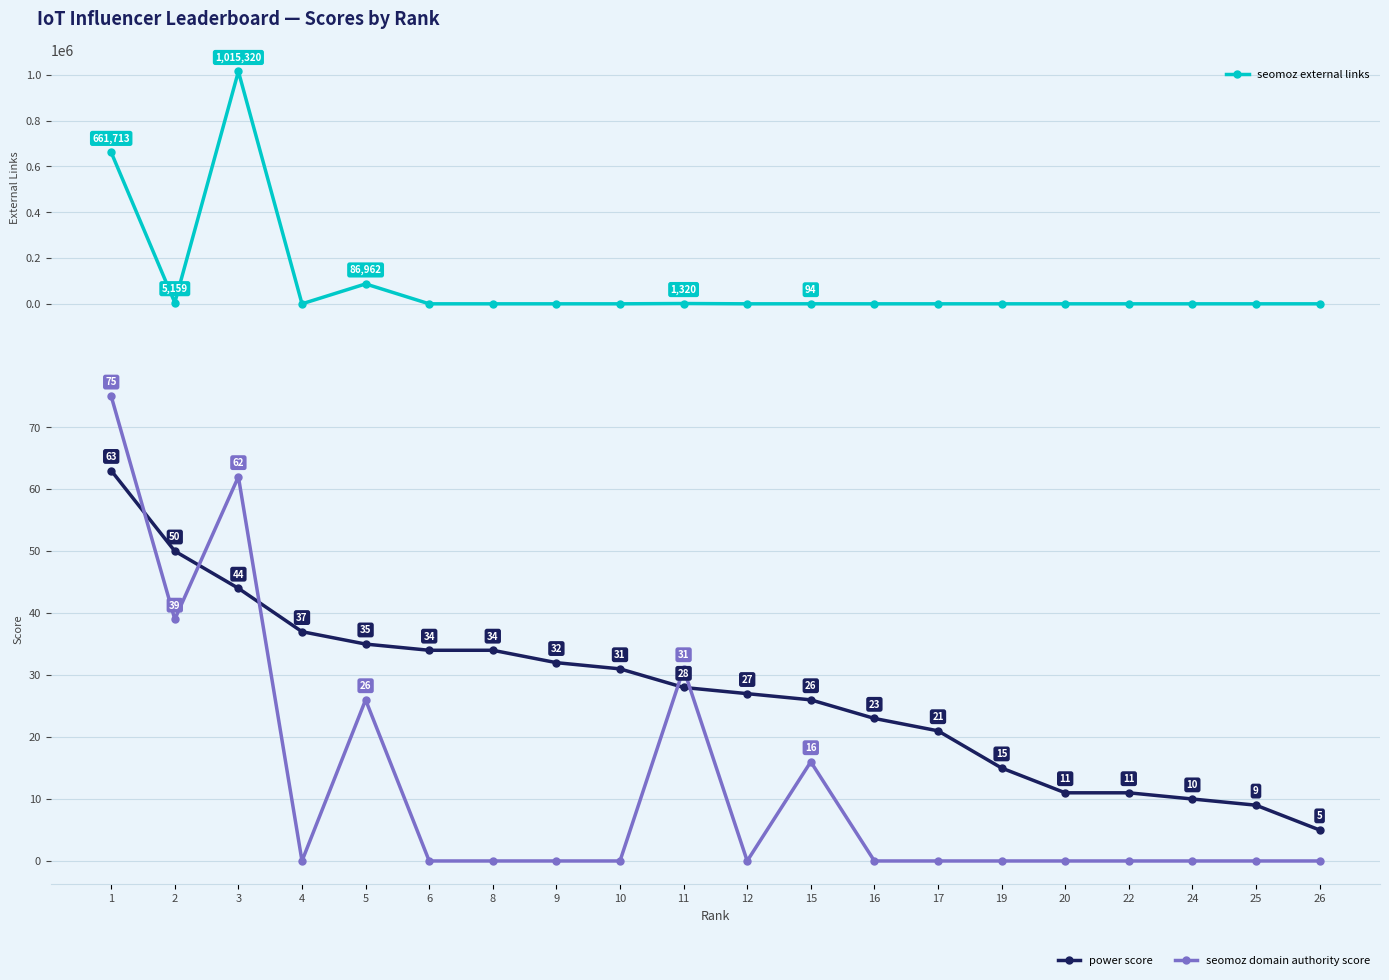

What is the average value of the seomoz external links series?

88528